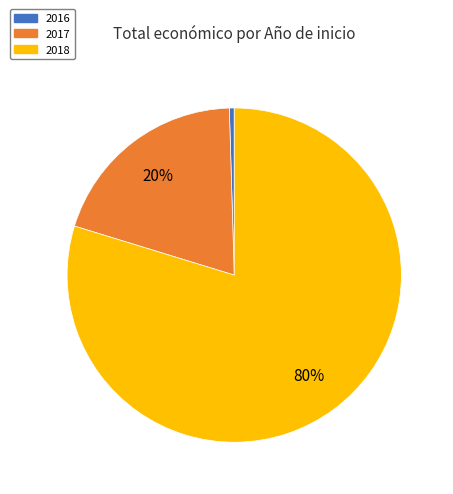

Approximately how many times larger is the value at 2018 compared to 2017?

4.0